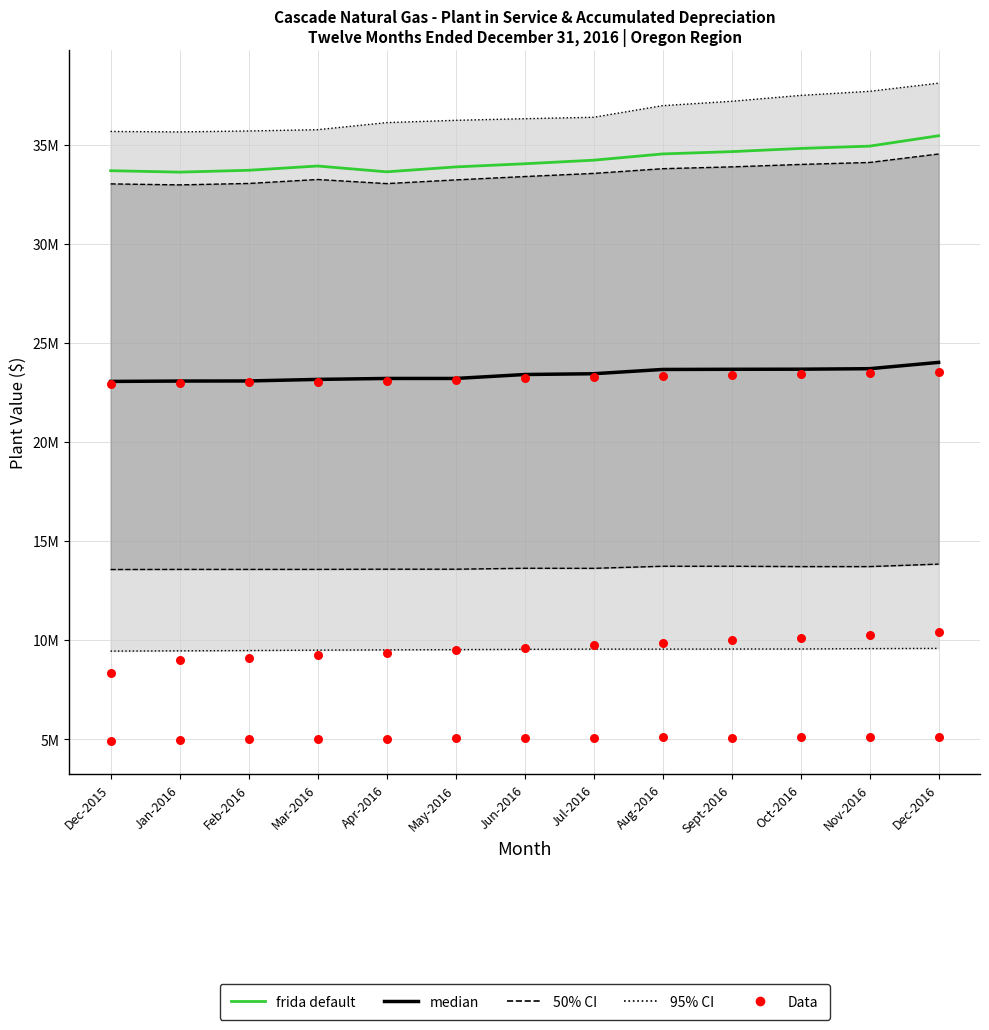

Is the value of median at Nov-2016 greater than the value of Data at Jun-2016?

Yes